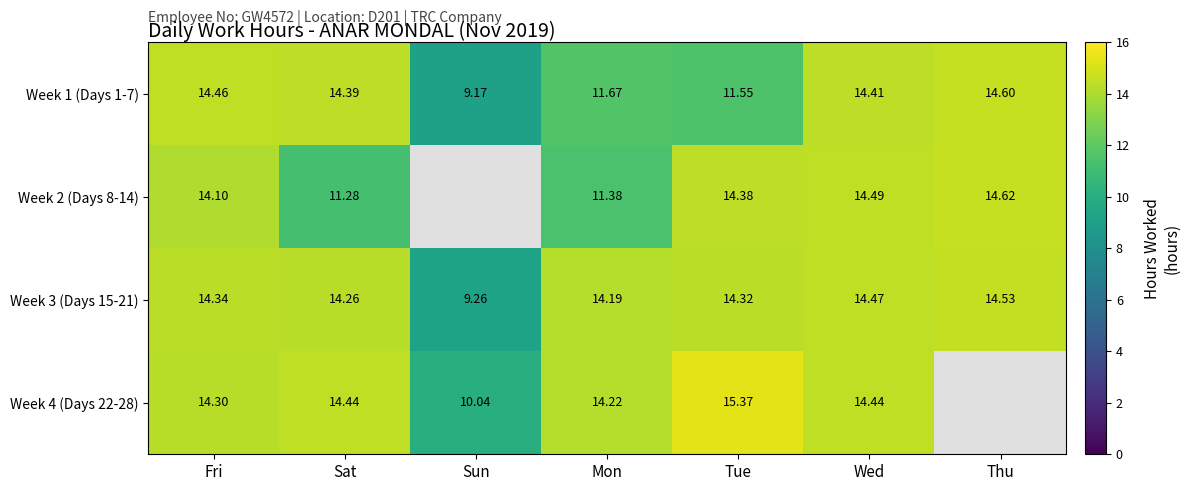

What is the minimum value for Week 1 (Days 1-7)?

9.2